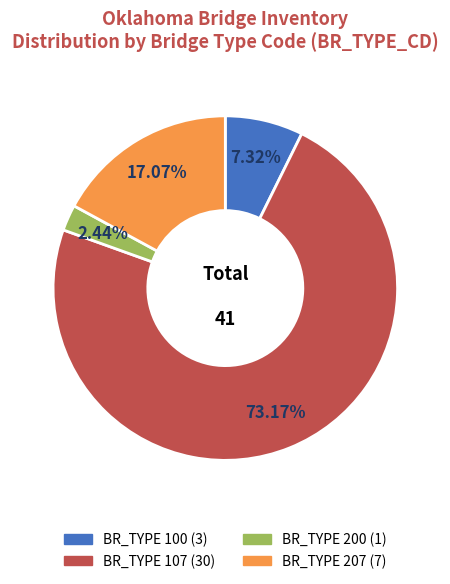

Is there any slice that represents more than half of the pie?

Yes